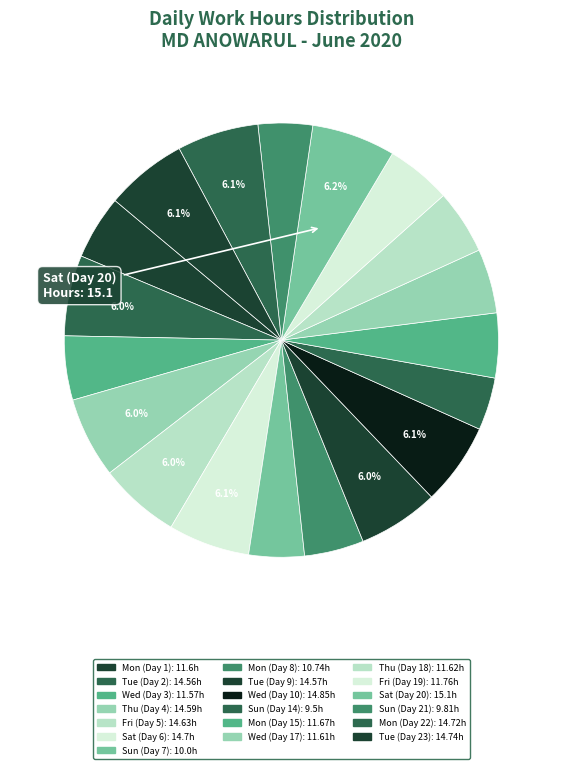

Which slice is the smallest?

Sun (Day 14)